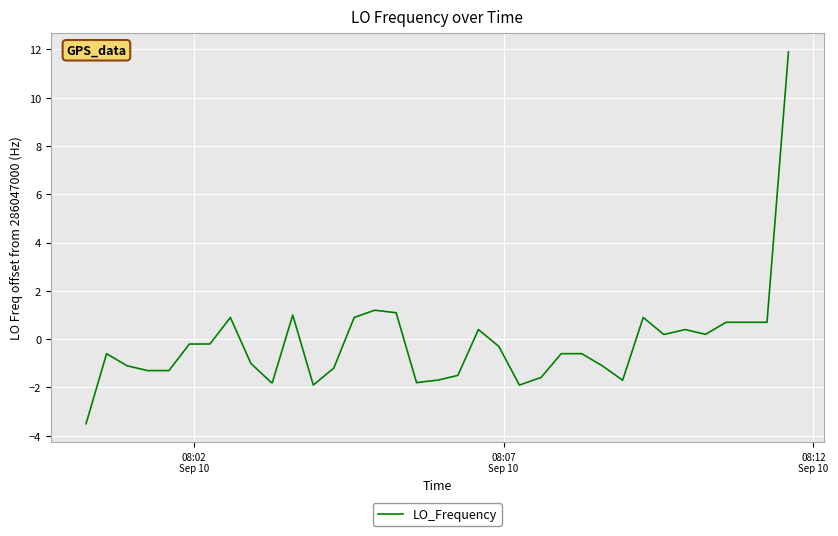

What is the difference between the maximum and minimum values?

15.4